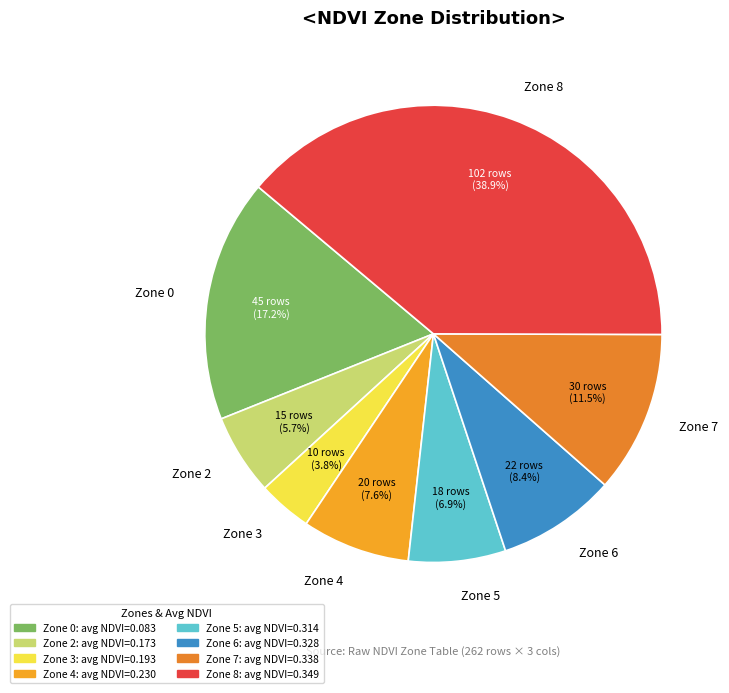

Is the sum of Zone 5 and Zone 4 greater than half?

No